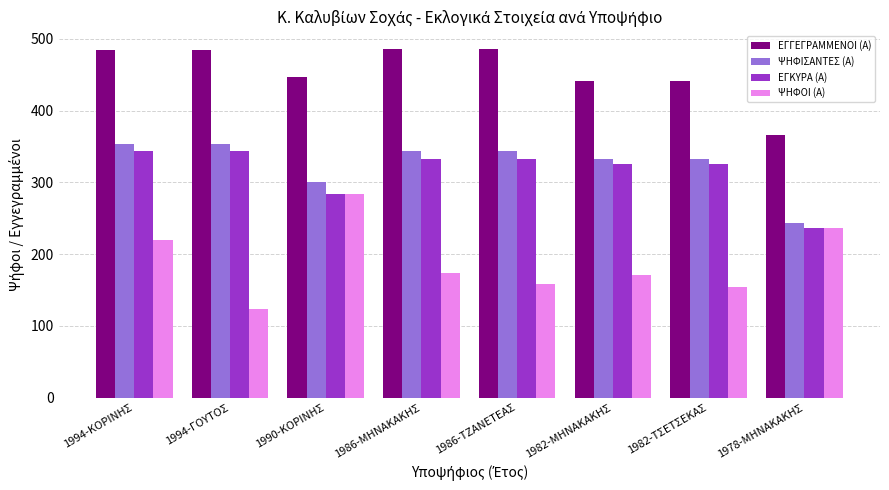

What is the label of the 5th bar from the right?

1986-ΜΗΝΑΚΑΚΗΣ